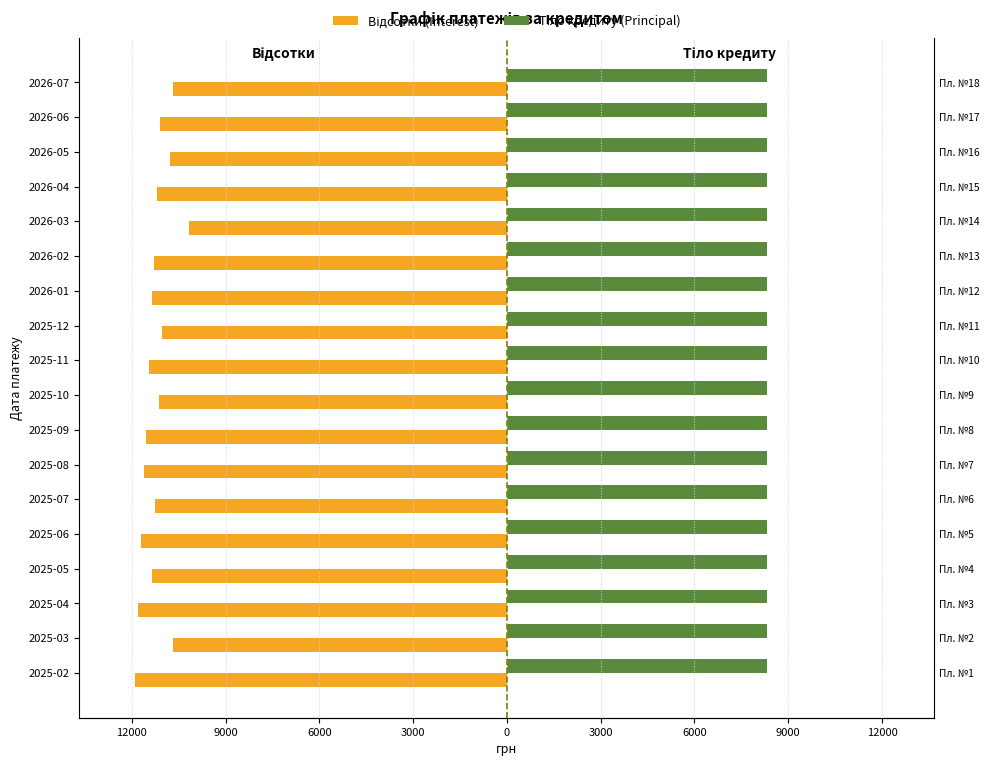

How many groups of bars are there?

18